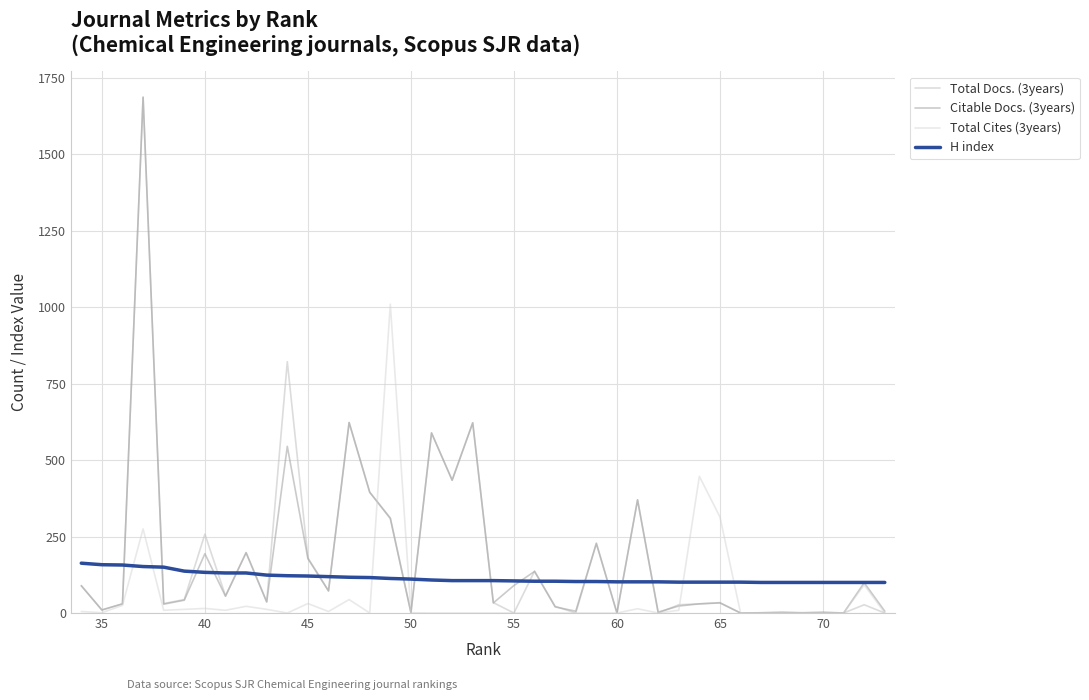

True or false: Citable Docs. (3years) has more than 0 points higher than both neighbors.

True